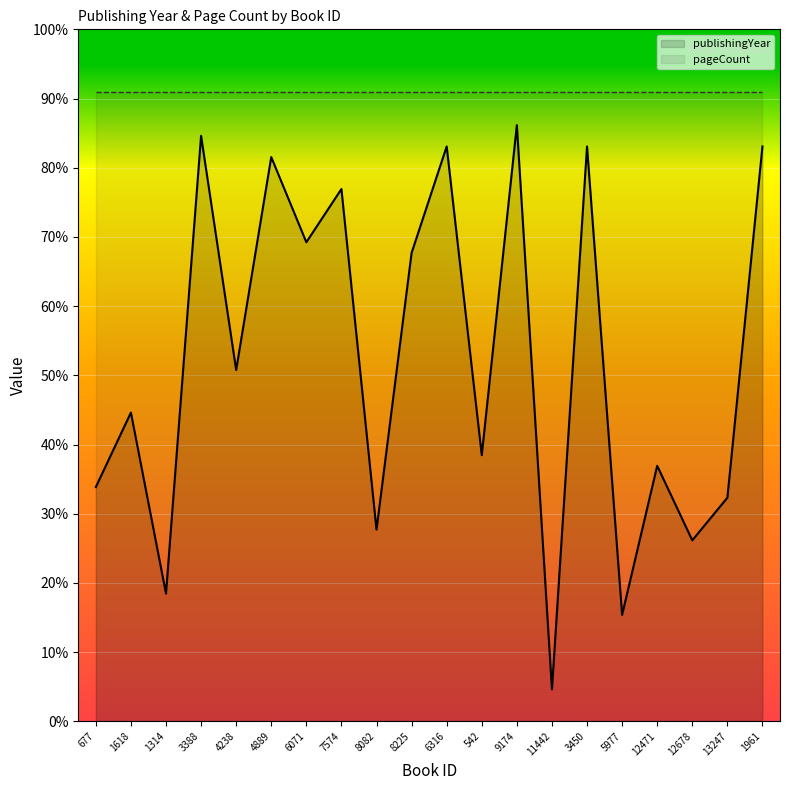

Count the number of categories in the chart.

20